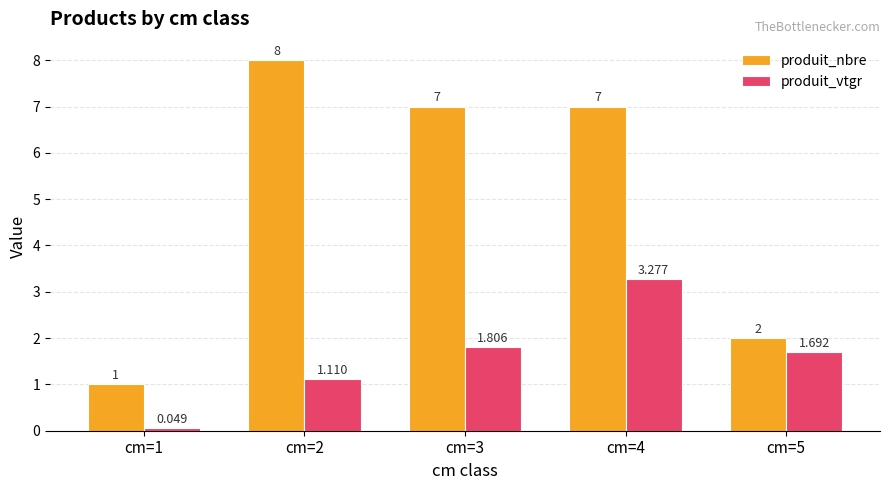

Is it true that produit_vtgr equals 2.7 at cm=3?

False